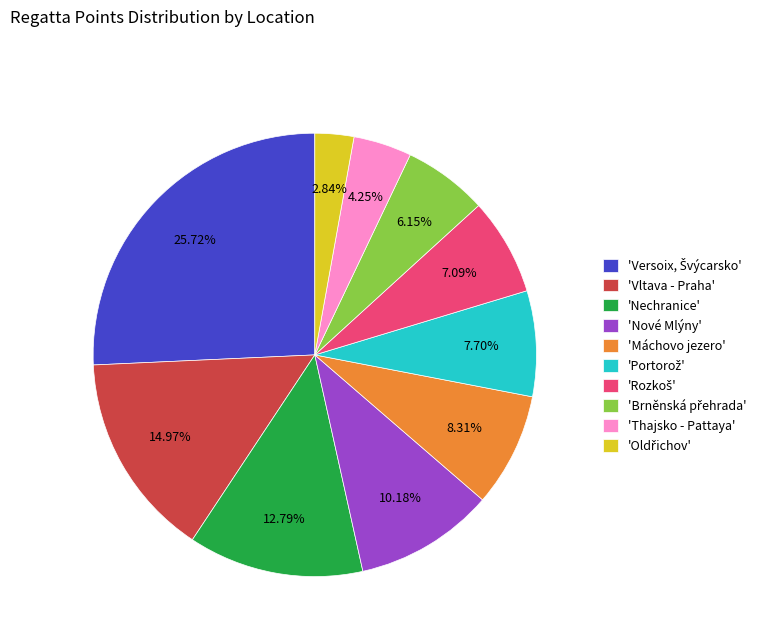

Do 'Vltava - Praha' and 'Máchovo jezero' together represent more than half of the pie?

No